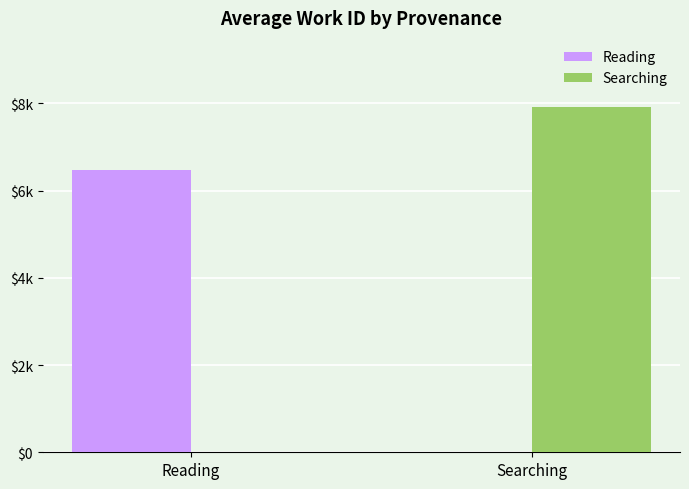

What is the label of the 2nd bar from the right?

Reading